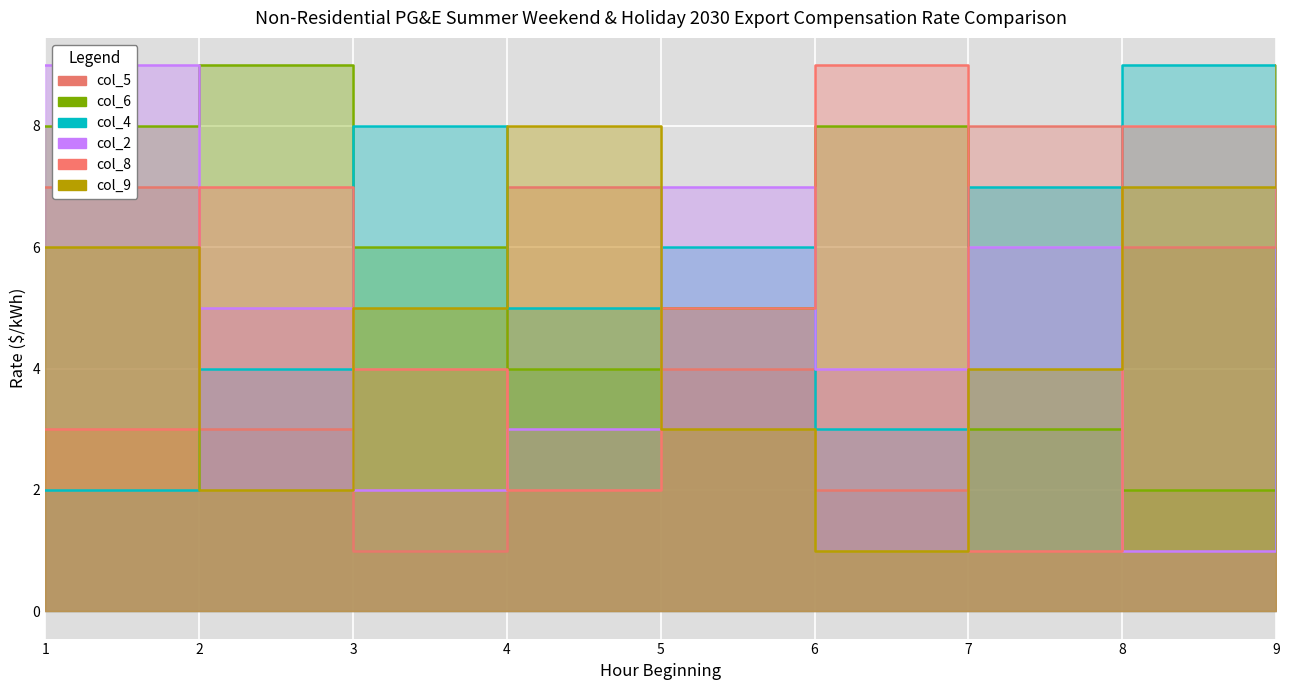

Which series changed the most between 2 and 9?

col_9